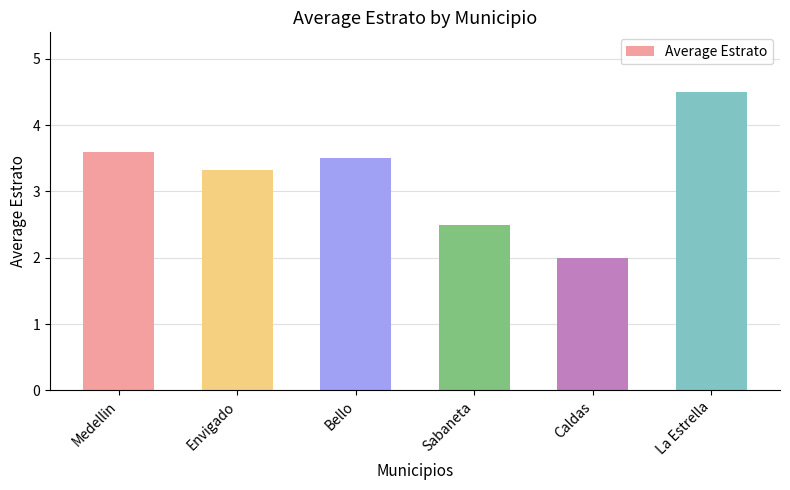

Where is the data nearest to the value 3?

Envigado